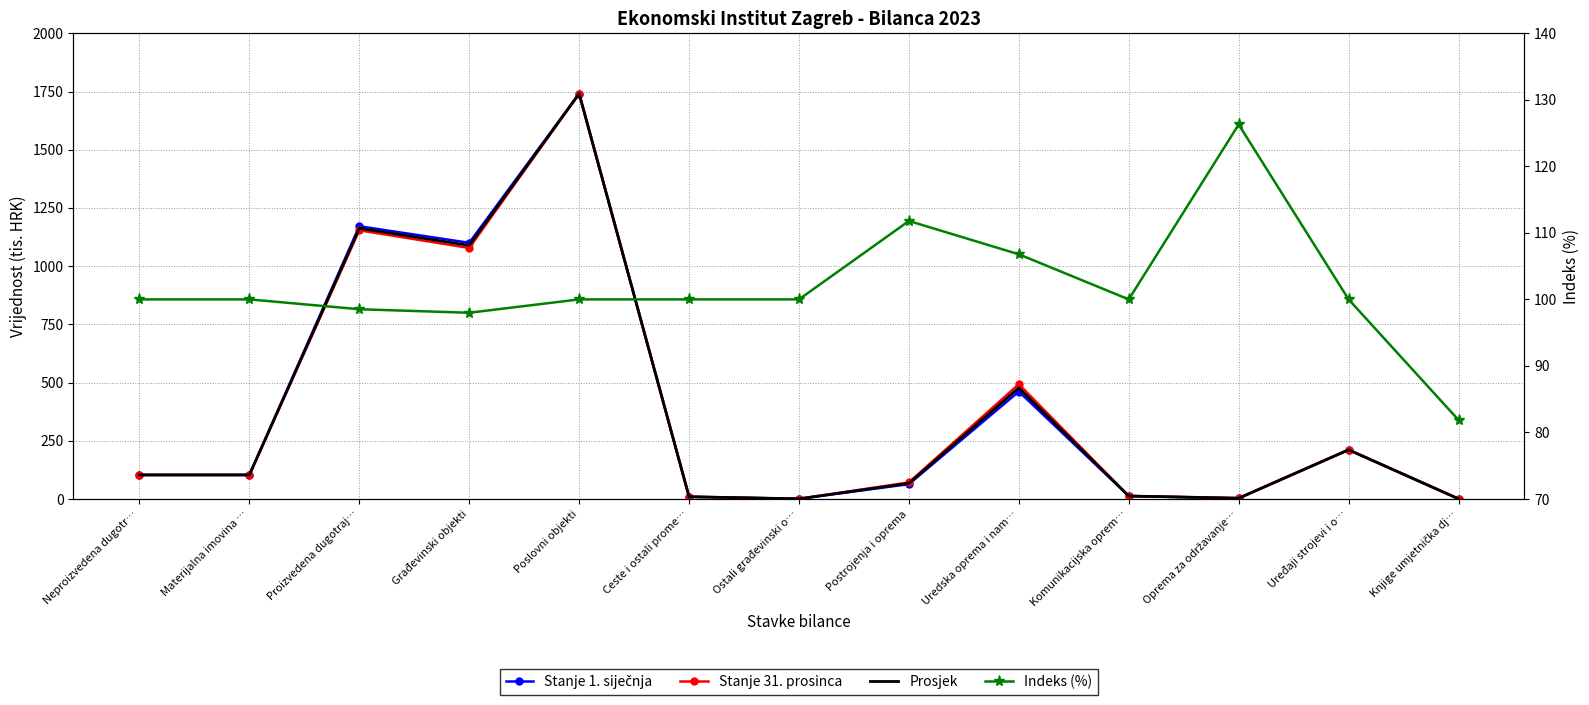

At how many categories does at least one series exceed 113?

6